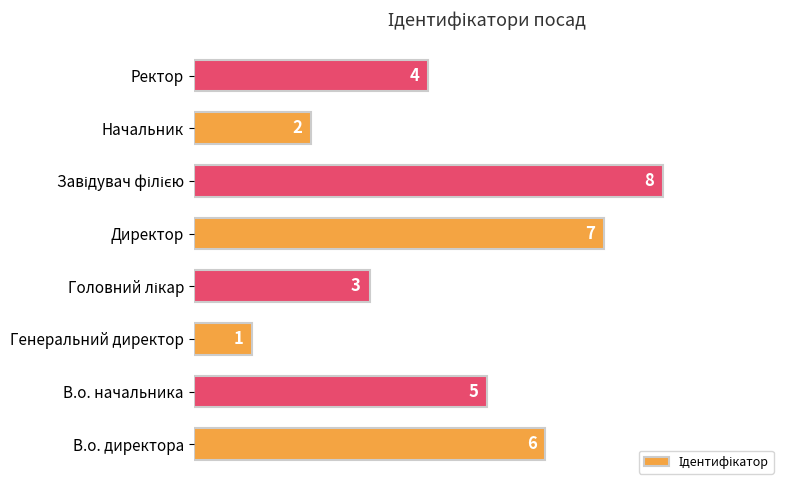

Reading bottom to top, extract all data points from this chart.

6	5	1	3	7	8	2	4